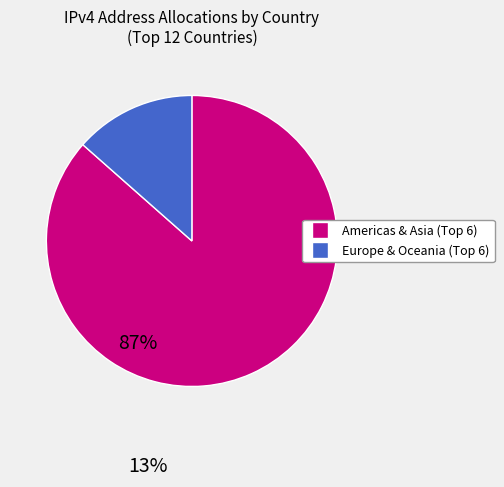

How many slices are in this pie chart?

2